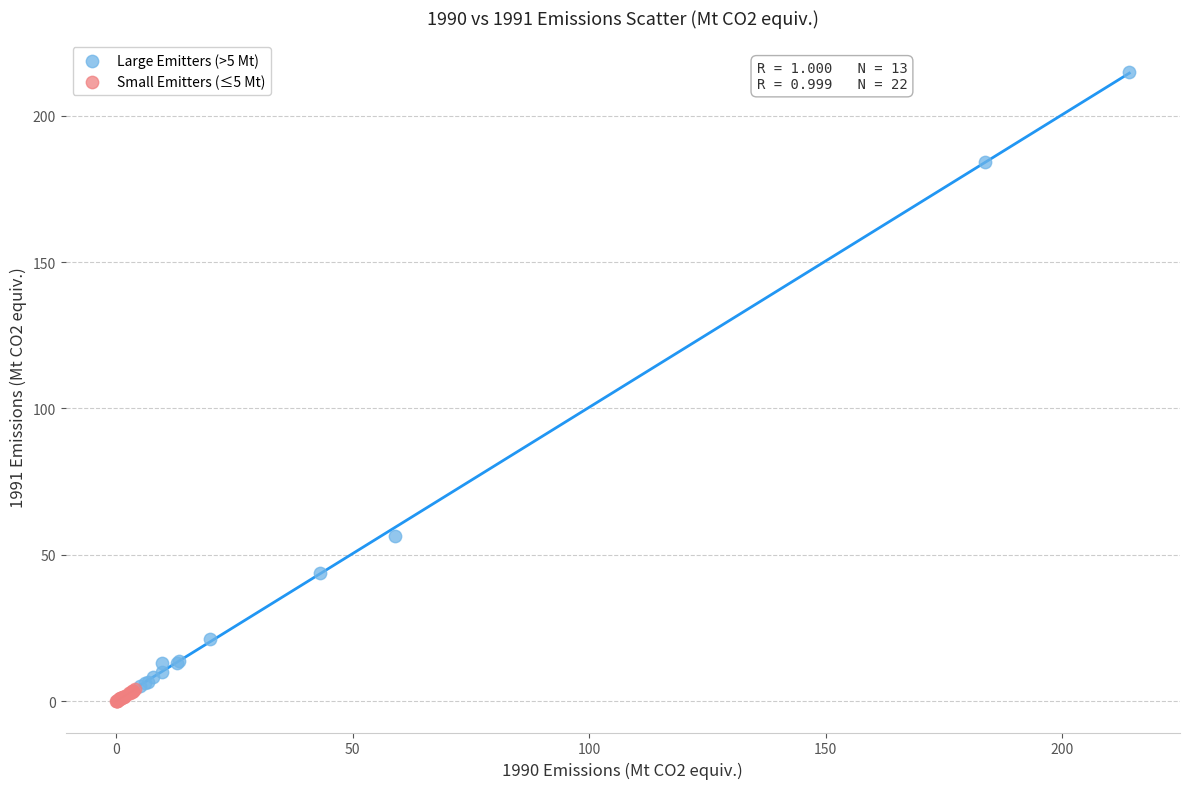

What are all the series names shown in the legend?

Large Emitters (>5 Mt), Small Emitters (≤5 Mt)